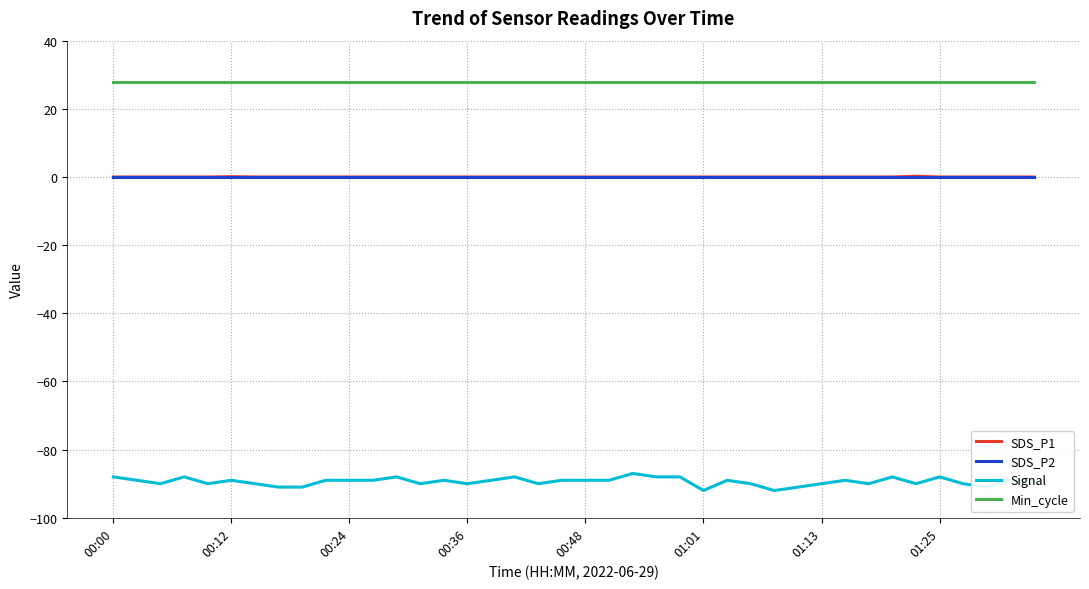

Which series has the largest total across all categories?

Min_cycle